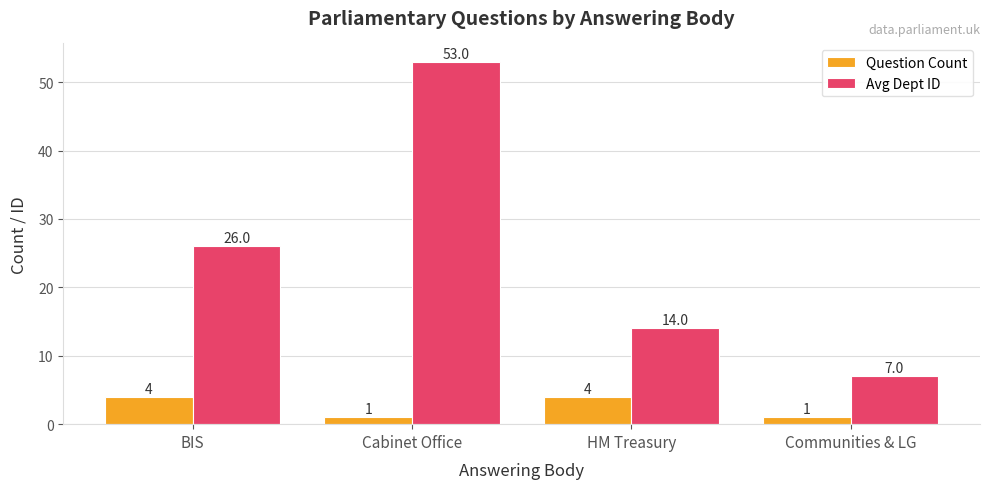

Count the number of data series in this chart.

2